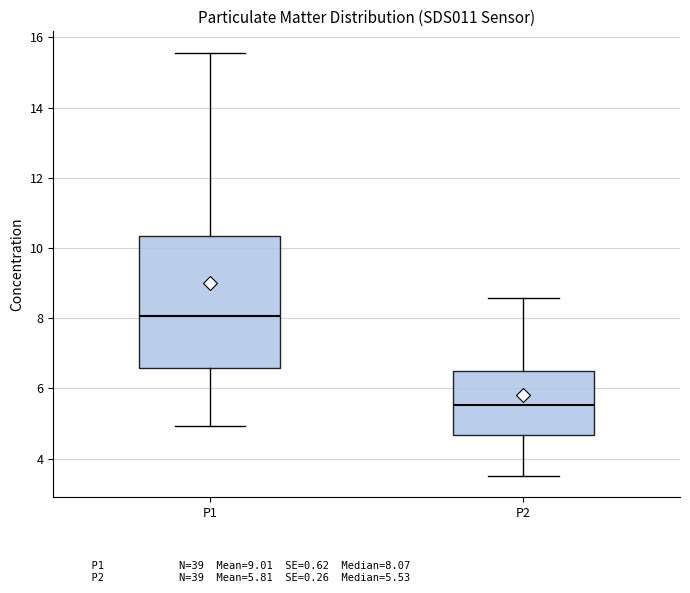

Which box has the highest median line?

P1